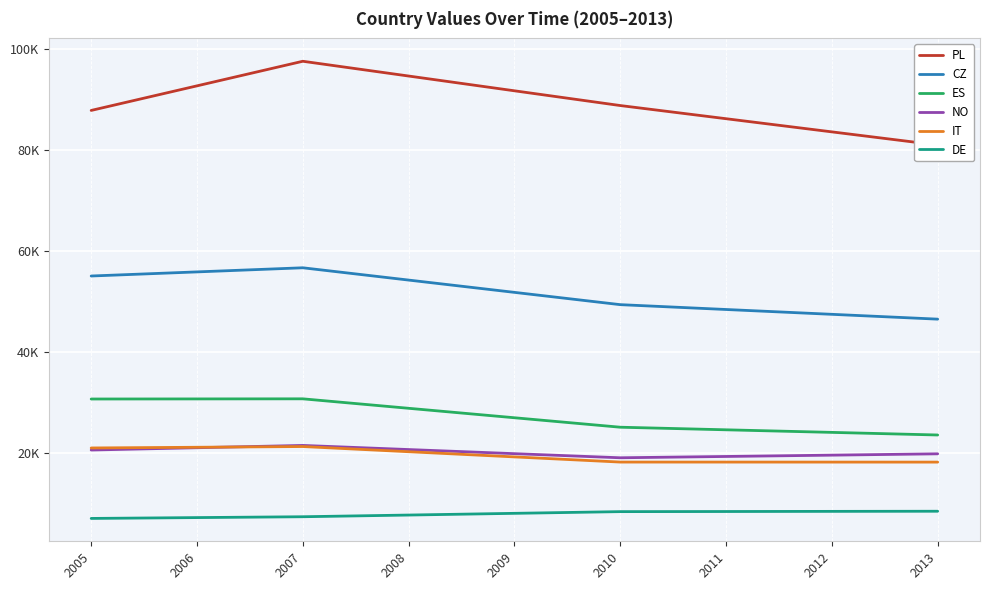

How many data points does each series have?

9